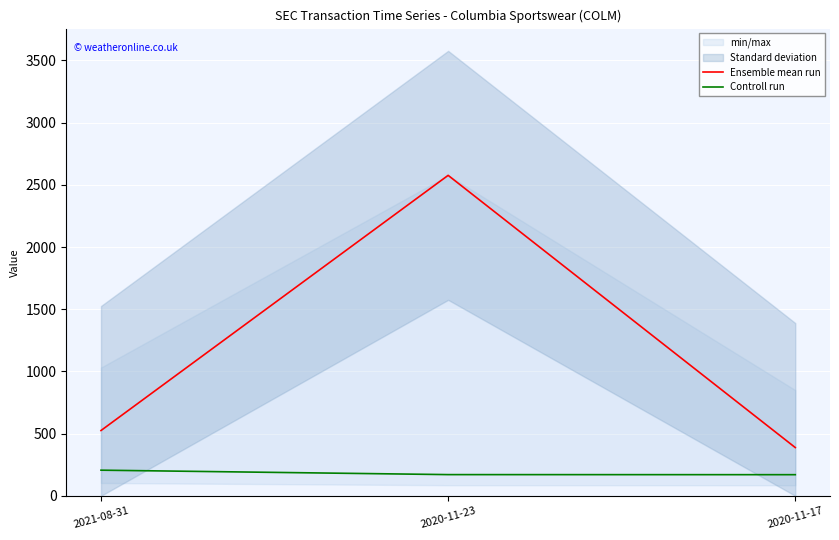

What is the minimum value shown in the chart?

170.0